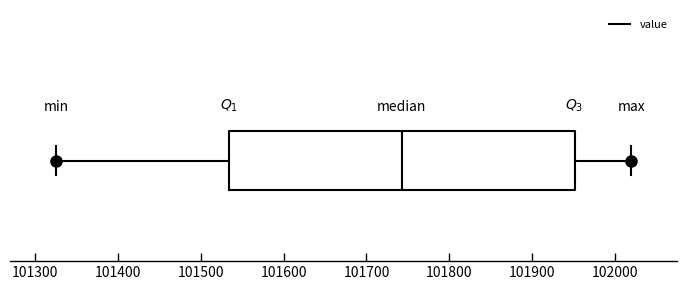

Read this box plot against the x-axis: the position of the median line, the range covered by the box, and the ends of both whiskers. The values are not printed on the chart, so give them approximately, as read against the axis.

median 101740, box 101530 to 101950, whiskers 101330 to 102020